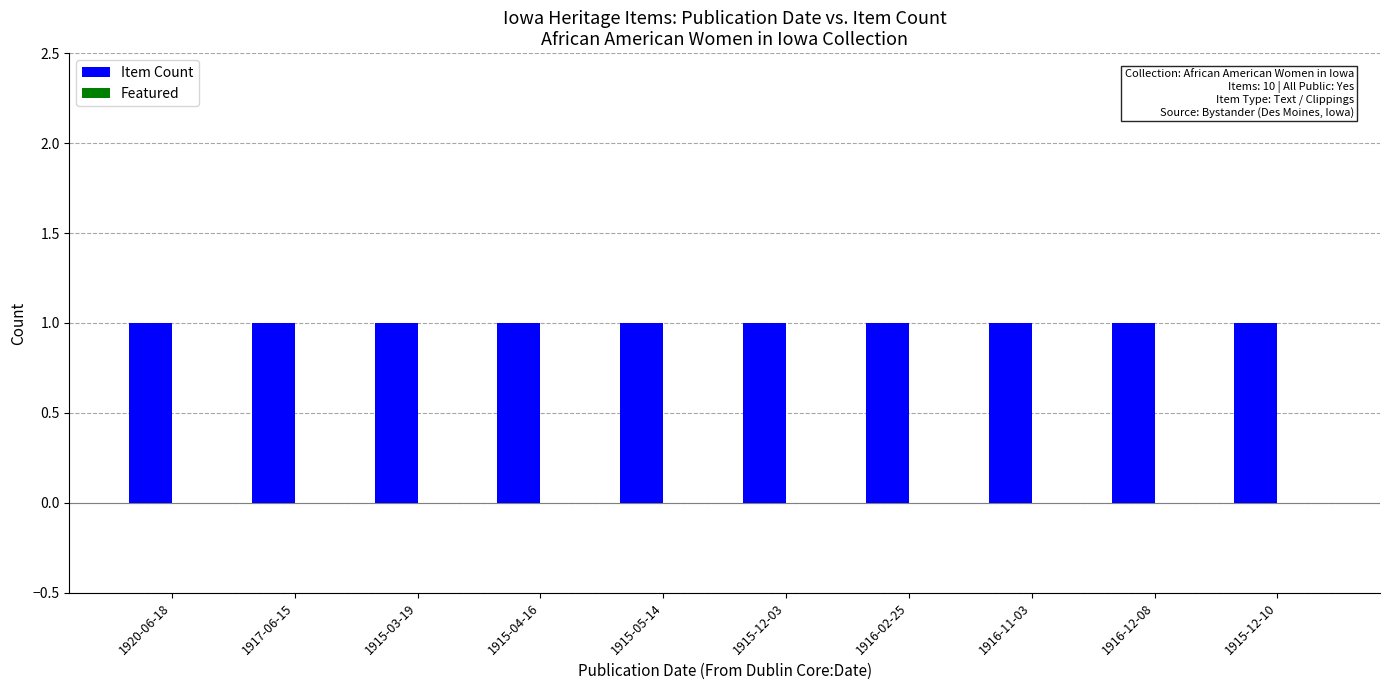

What is the label of the 1st bar from the left?

1920-06-18